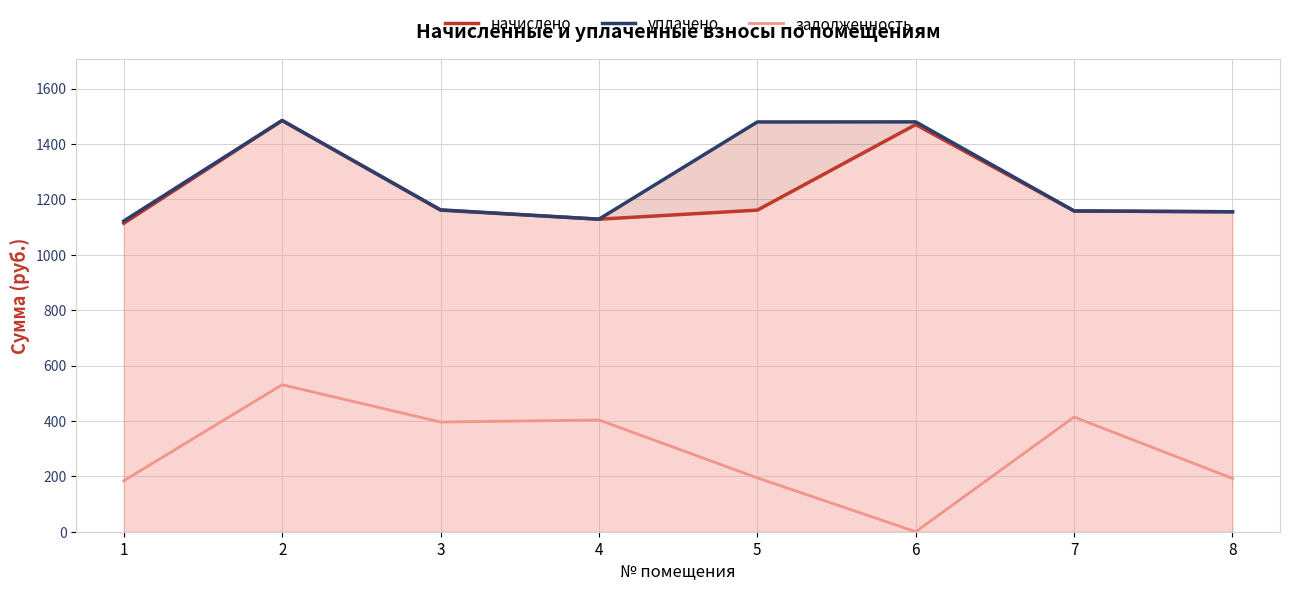

At how many categories does at least one series exceed 850?

8